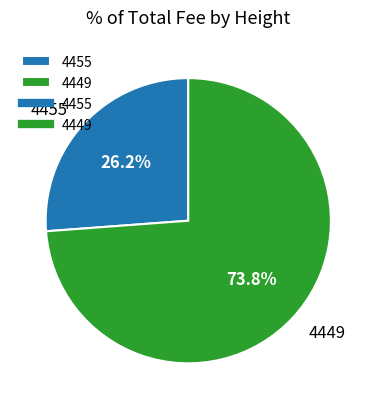

Which slice is the smallest?

4455